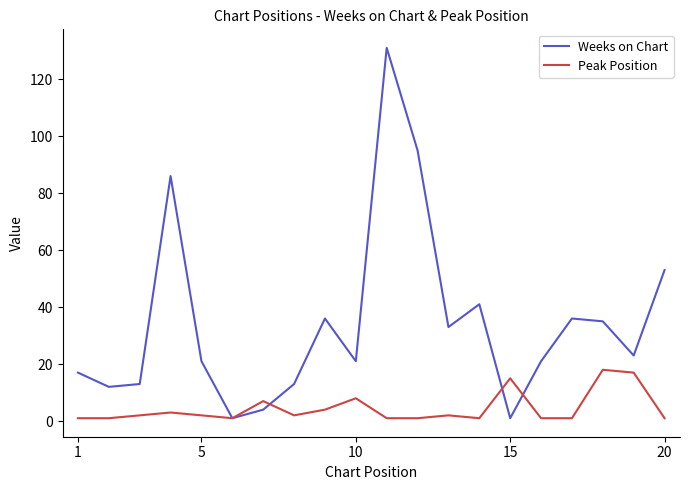

After their last crossing, which series has the higher values: Peak Position or Weeks on Chart?

Weeks on Chart